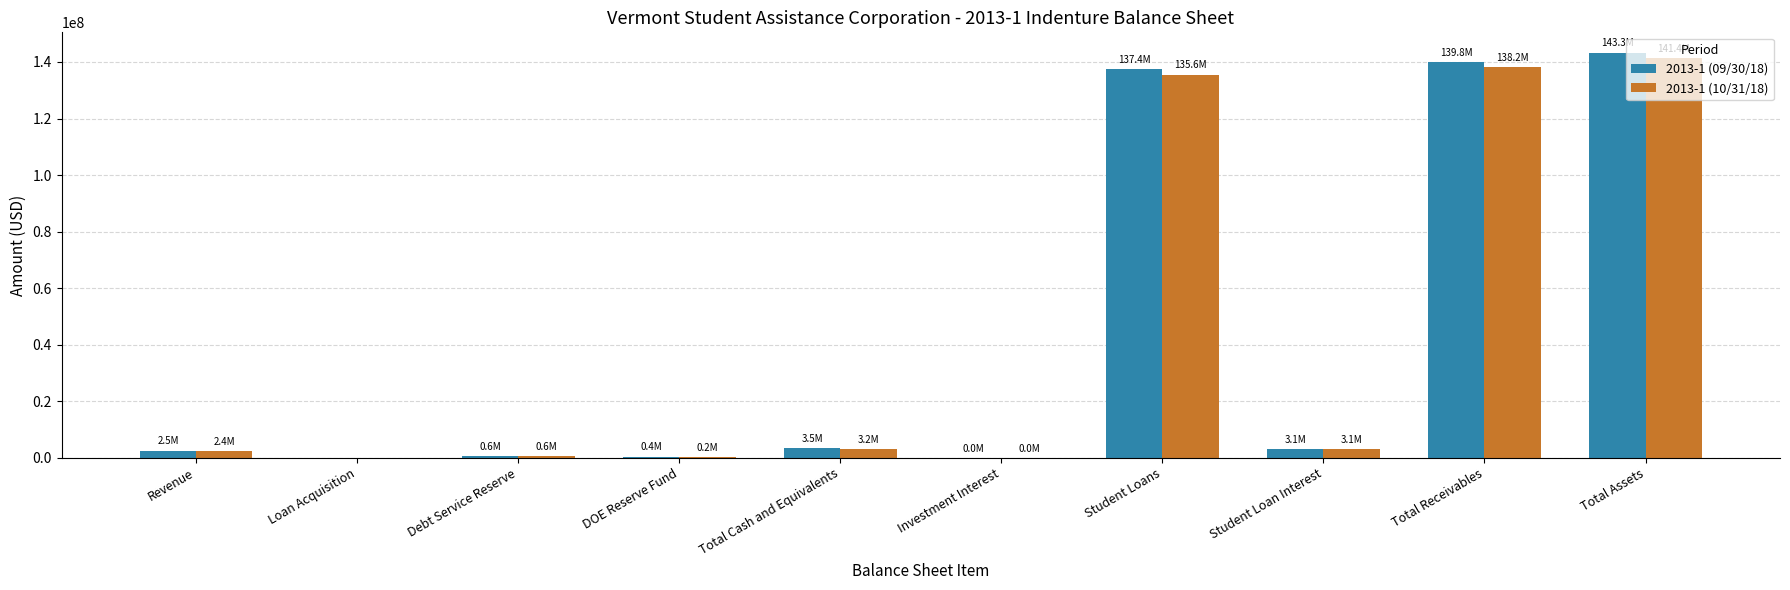

Which series changed the most between Student Loans and Student Loan Interest?

2013-1 (09/30/18)